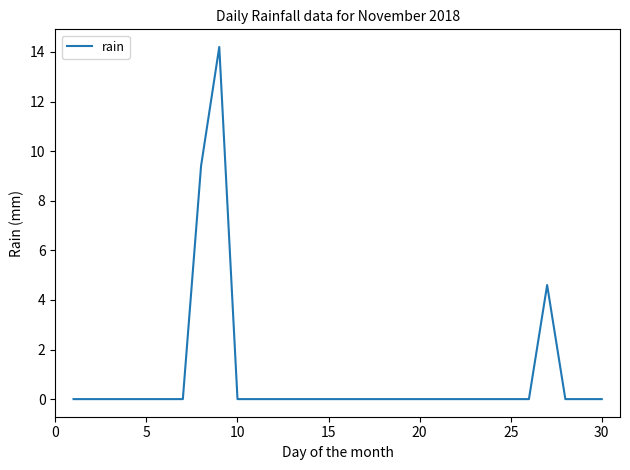

What is the greatest value displayed?

14.2